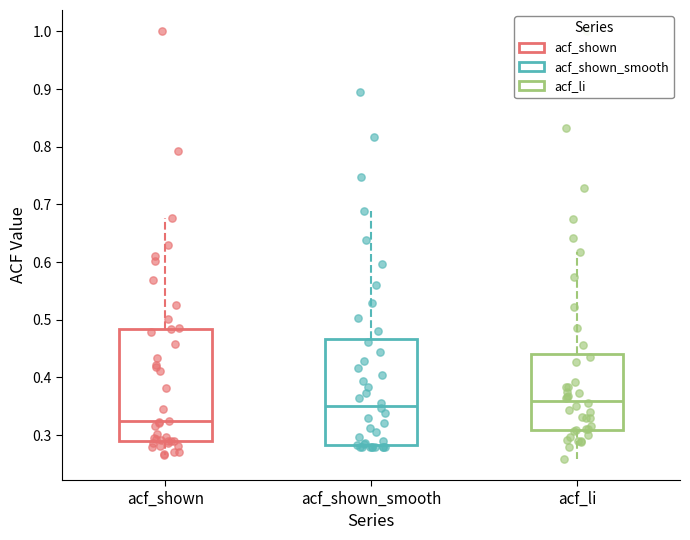

Where is the lower edge of the box for acf_shown_smooth on the y-axis? The values are not printed on the chart, so give them approximately, as read against the axis.

0.28